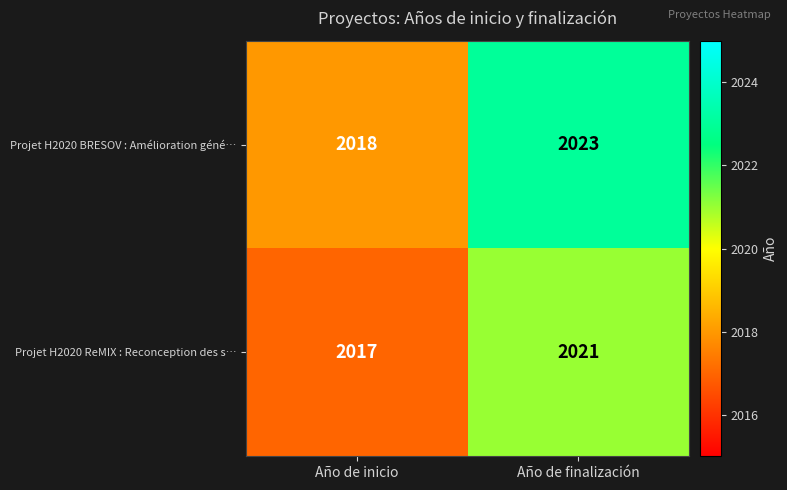

Reading left to right, extract all data points from this chart.

Projet H2020 BRESOV : Amélioration géné…: 2018	2023
Projet H2020 ReMIX : Reconception des s…: 2017	2021